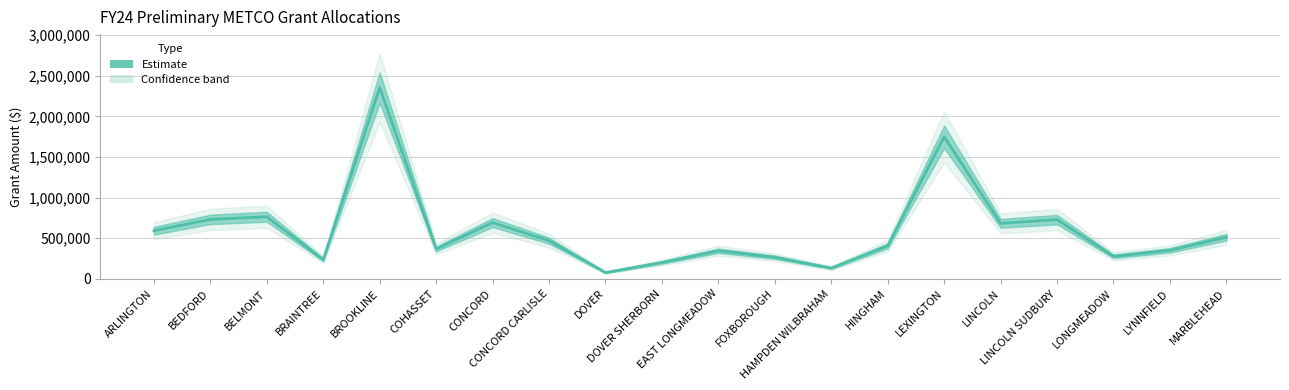

Where is the first local minimum?

BRAINTREE